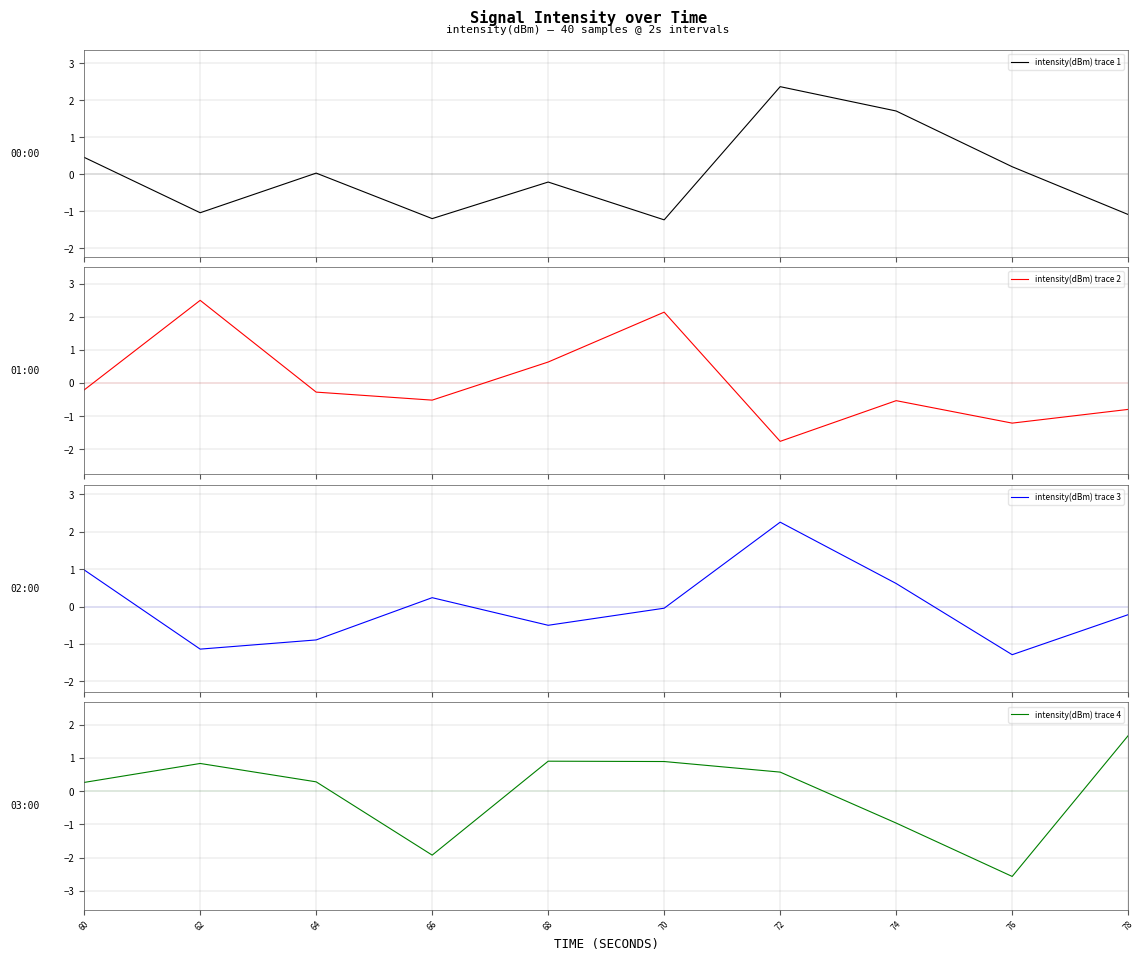

What are all the series names shown in the legend?

intensity(dBm) trace 1, intensity(dBm) trace 2, intensity(dBm) trace 3, intensity(dBm) trace 4